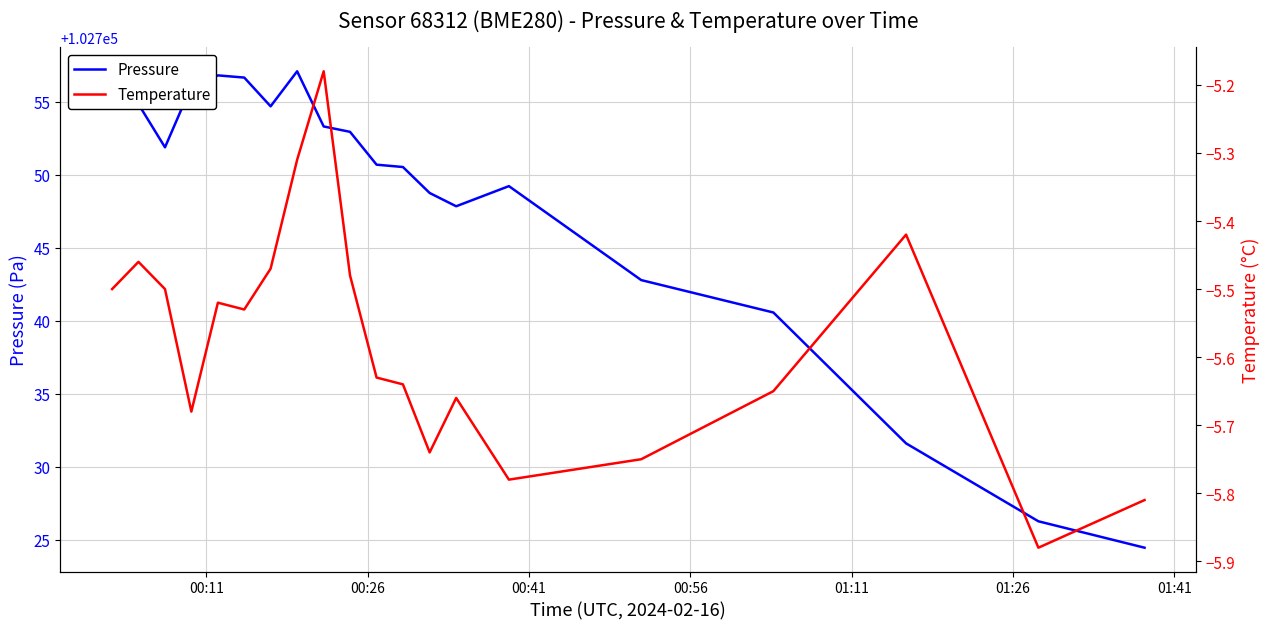

Which series has the largest total across all categories?

Pressure